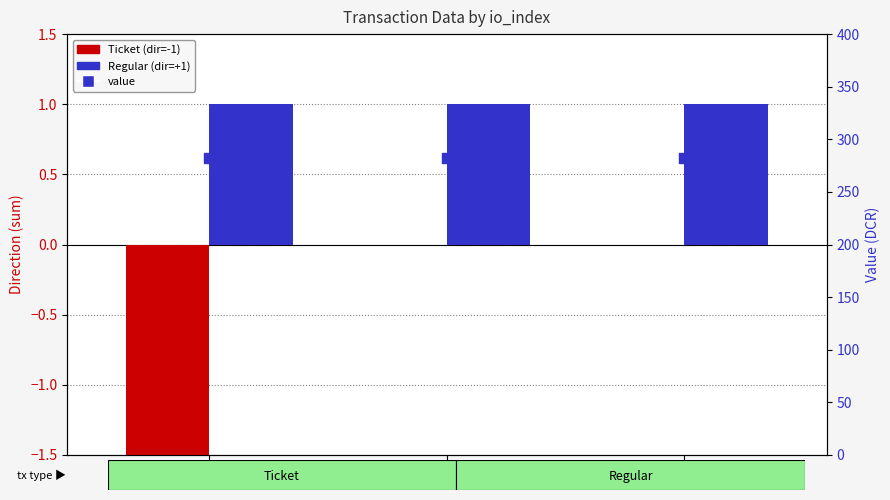

Which series contains the lowest Y value?

Ticket (dir=-1)